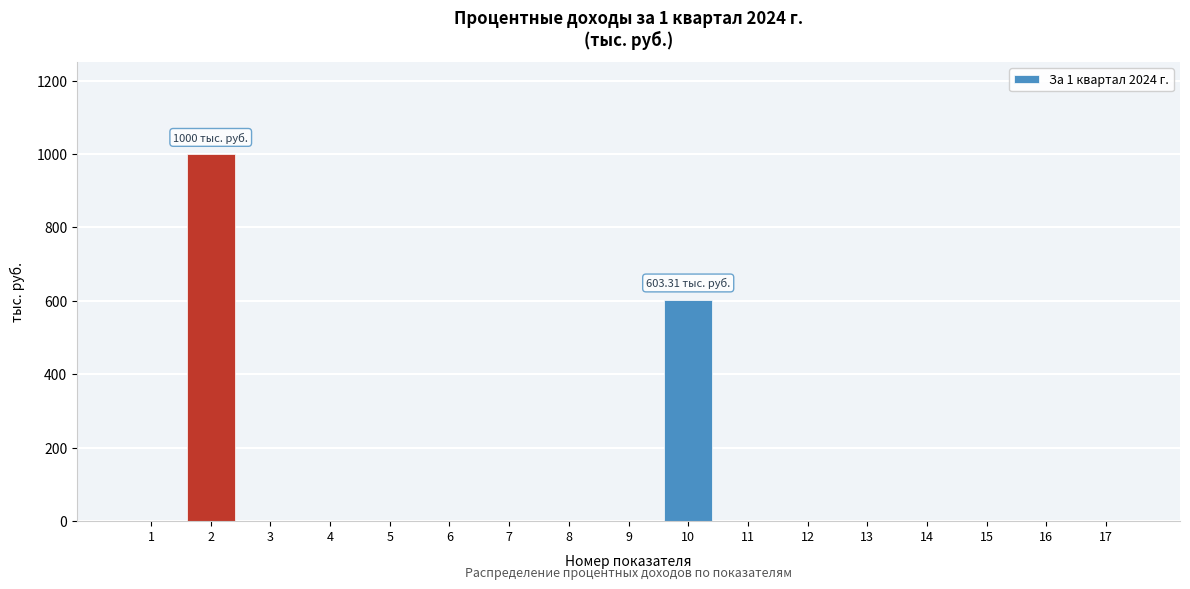

What is the change in value from 6 to 10?

+603.3